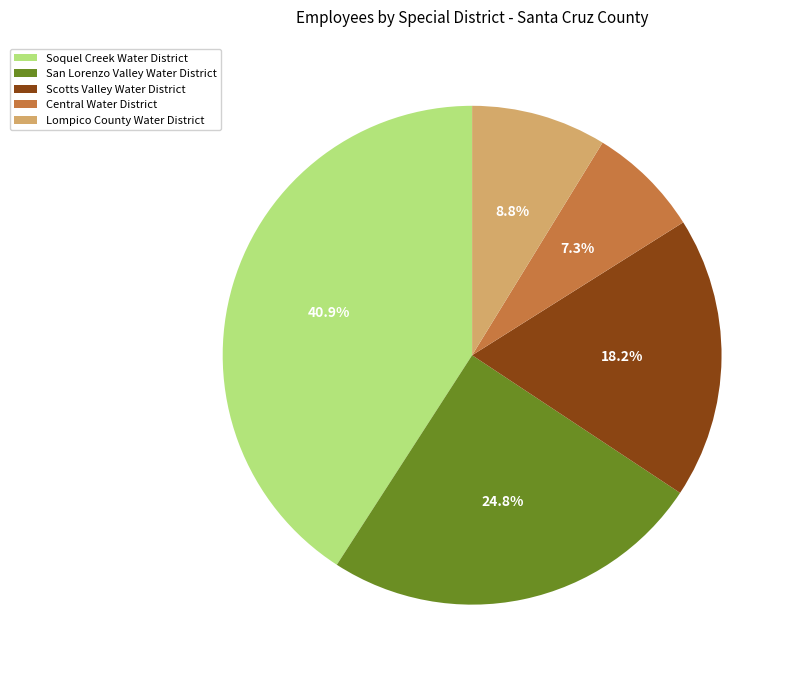

To the nearest percent, what portion does Central Water District represent?

7%